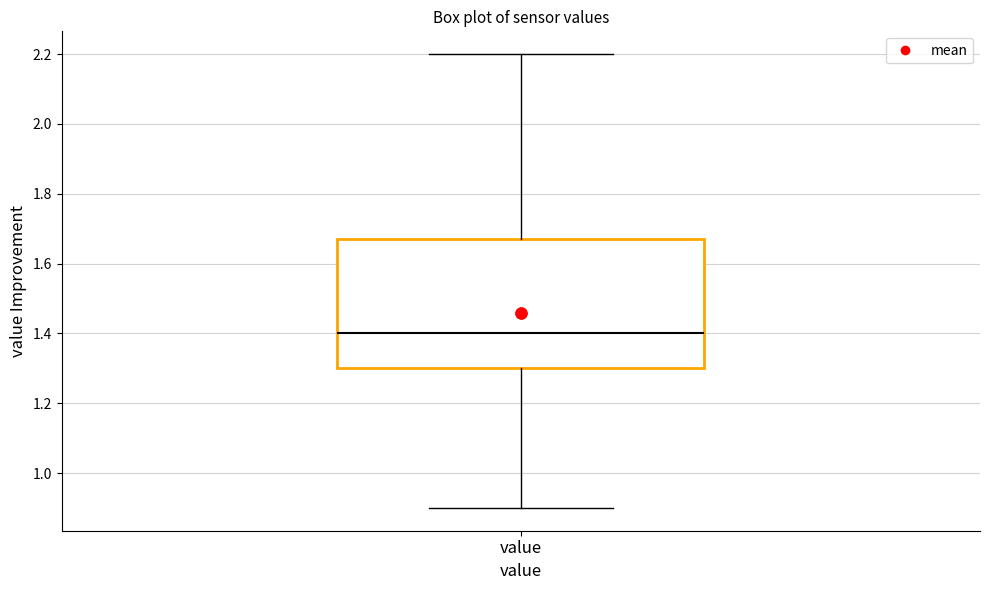

Read this box plot against the y-axis: the position of the median line, the range covered by the box, and the ends of both whiskers. The values are not printed on the chart, so give them approximately, as read against the axis.

median 1.40, box 1.30 to 1.68, whiskers 0.90 to 2.20